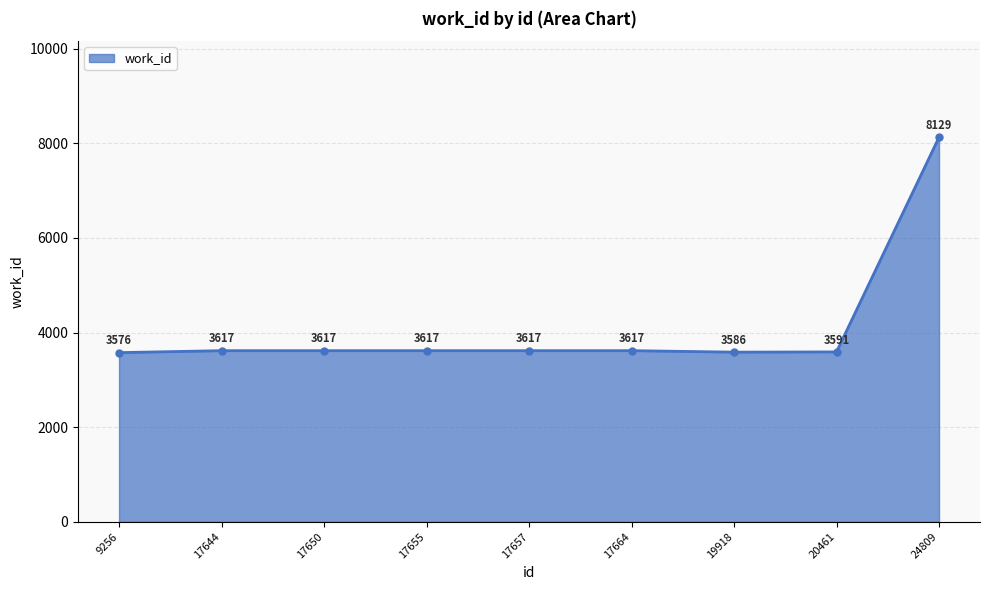

Between 17650 and 19918, which is larger?

17650